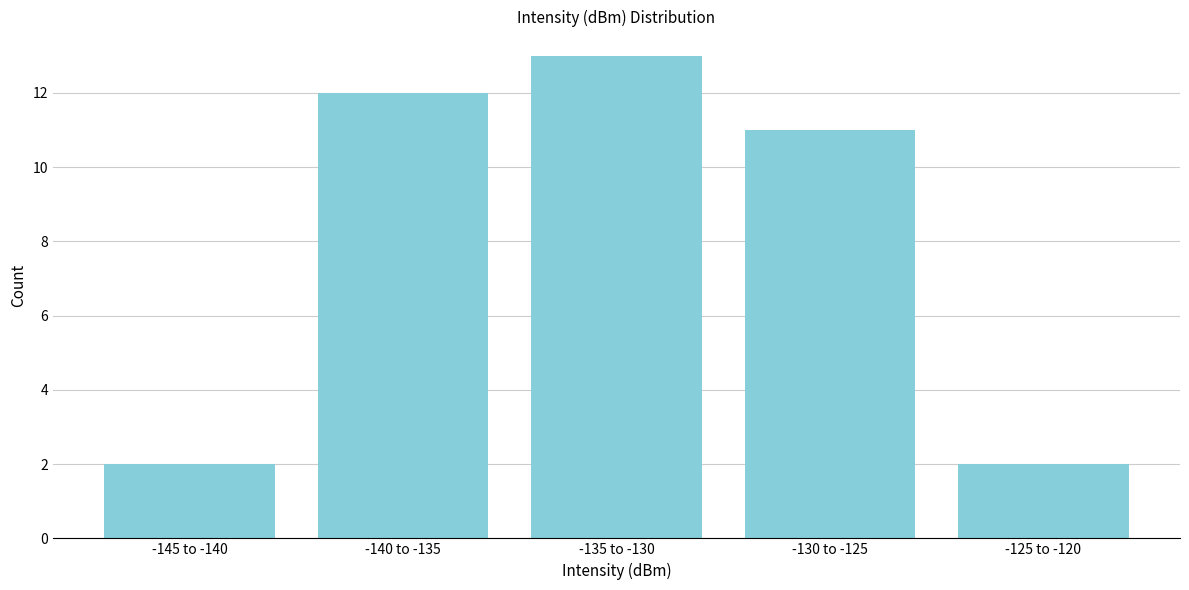

Reading left to right, transcribe all the data shown in this chart.

-145 to -140=2	-140 to -135=12	-135 to -130=13	-130 to -125=11	-125 to -120=2